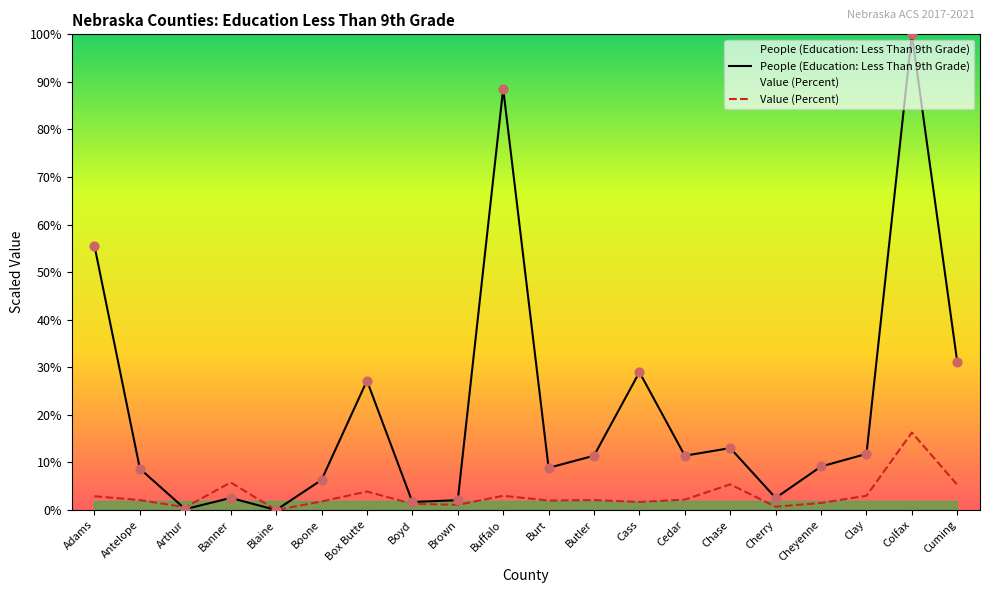

At which category is the sum across all series the highest?

Colfax